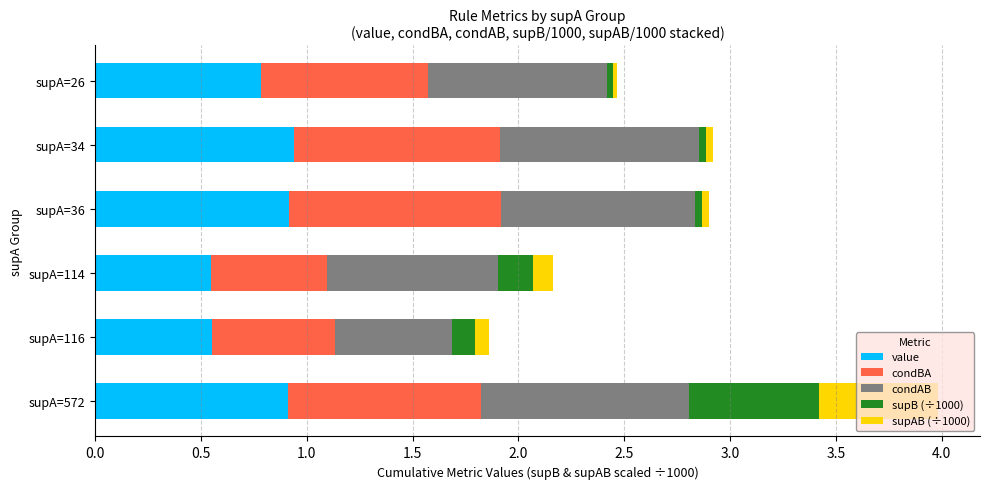

Is it true that value equals 1.3 at supA=34?

False